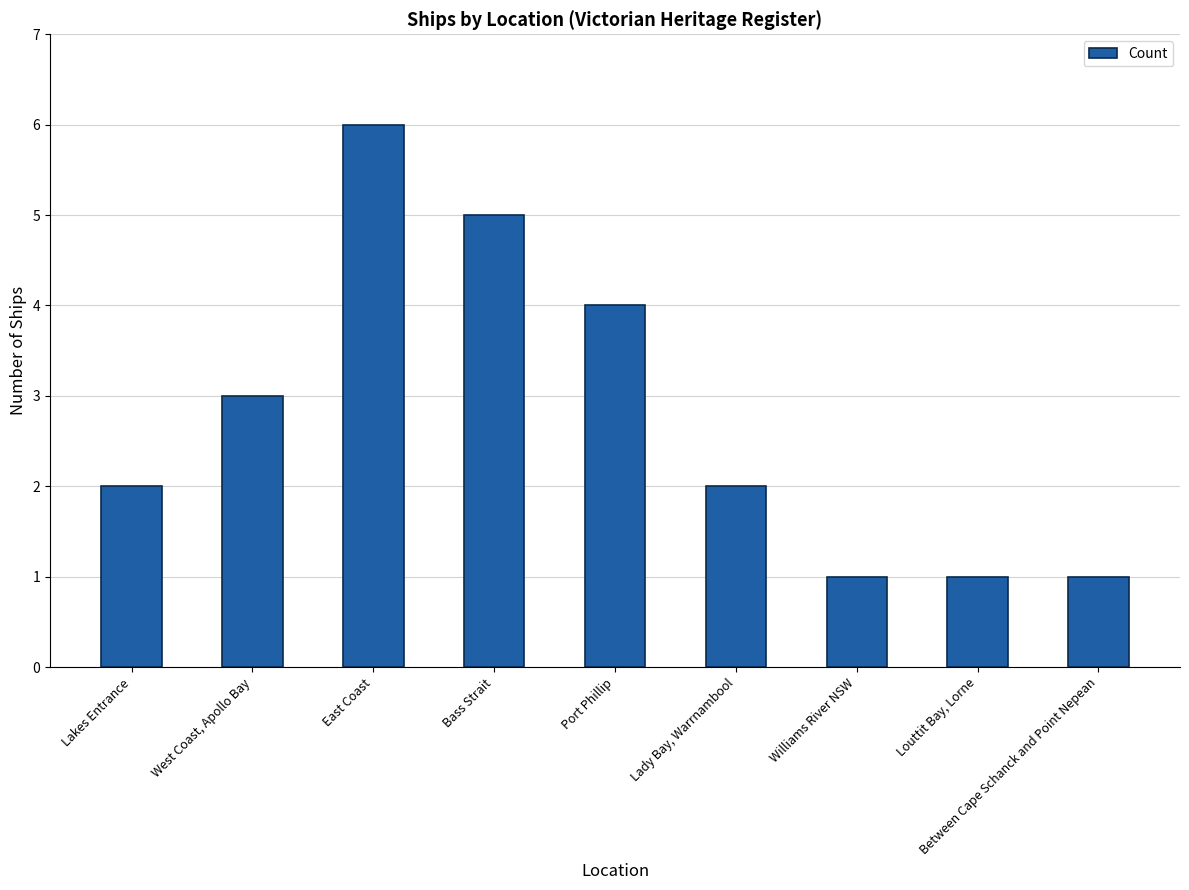

What is the greatest value displayed?

6